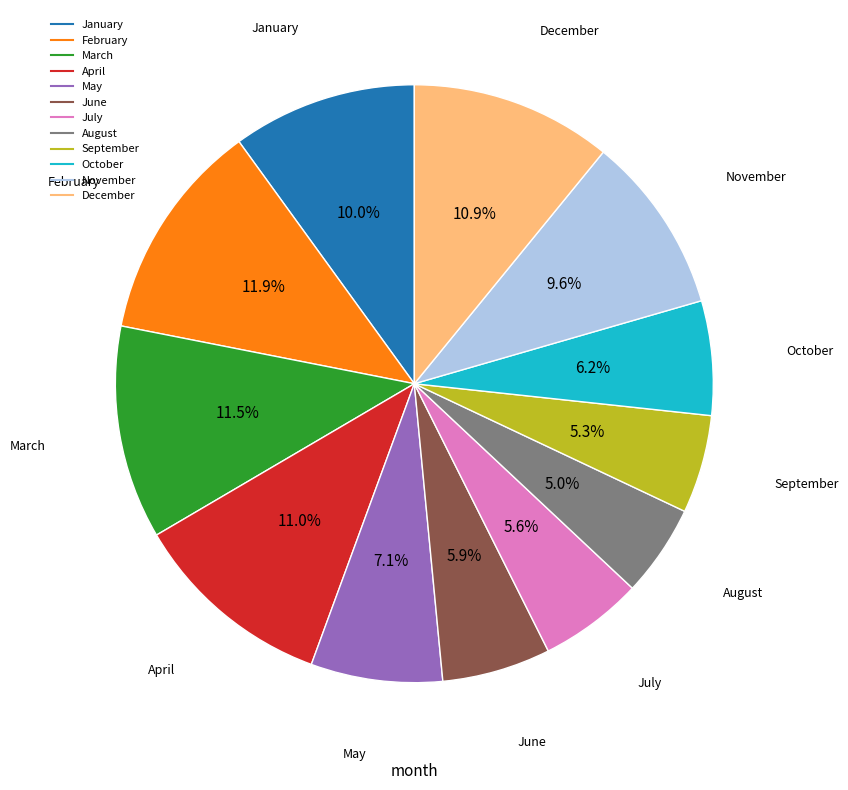

Is the sum of July and August greater than half?

No